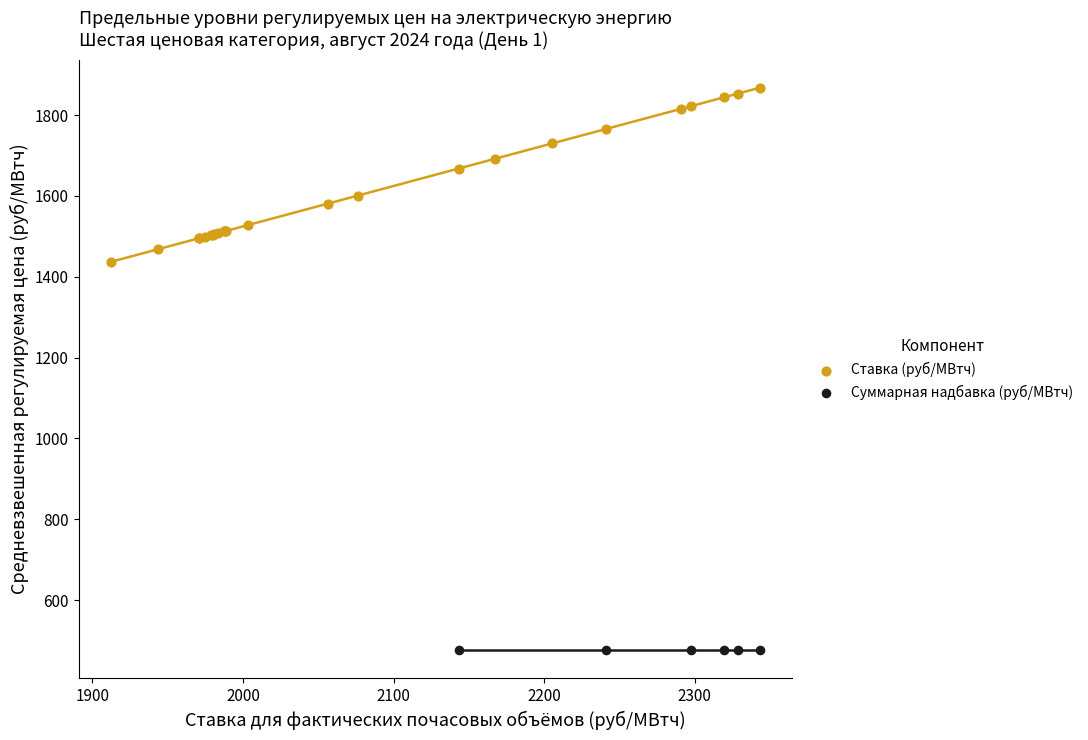

Which series reaches the maximum Y coordinate?

Ставка (руб/МВтч)